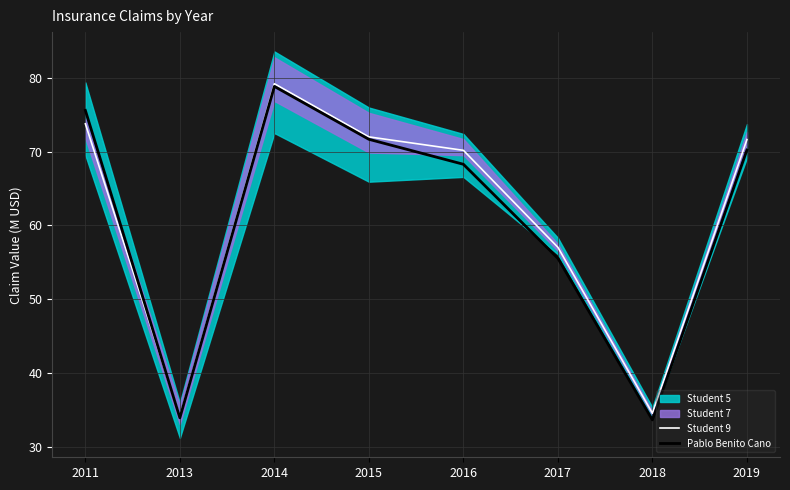

Between which two adjacent categories do Student 9 and Pablo Benito Cano first intersect?

2011 and 2013